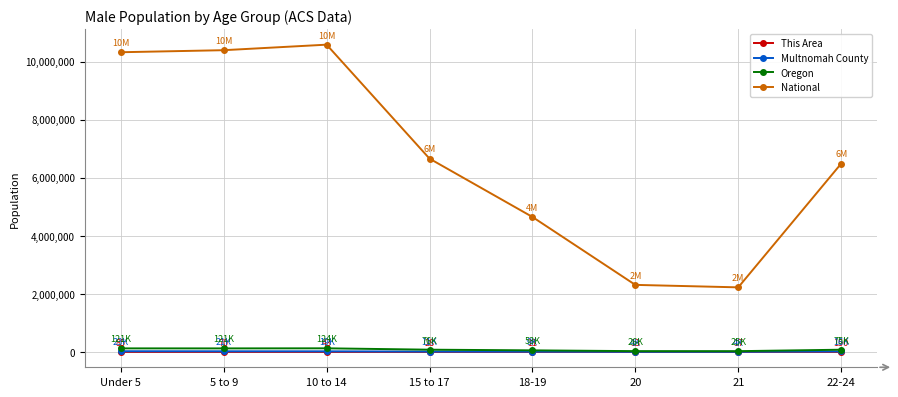

How many lines are shown in the chart?

4